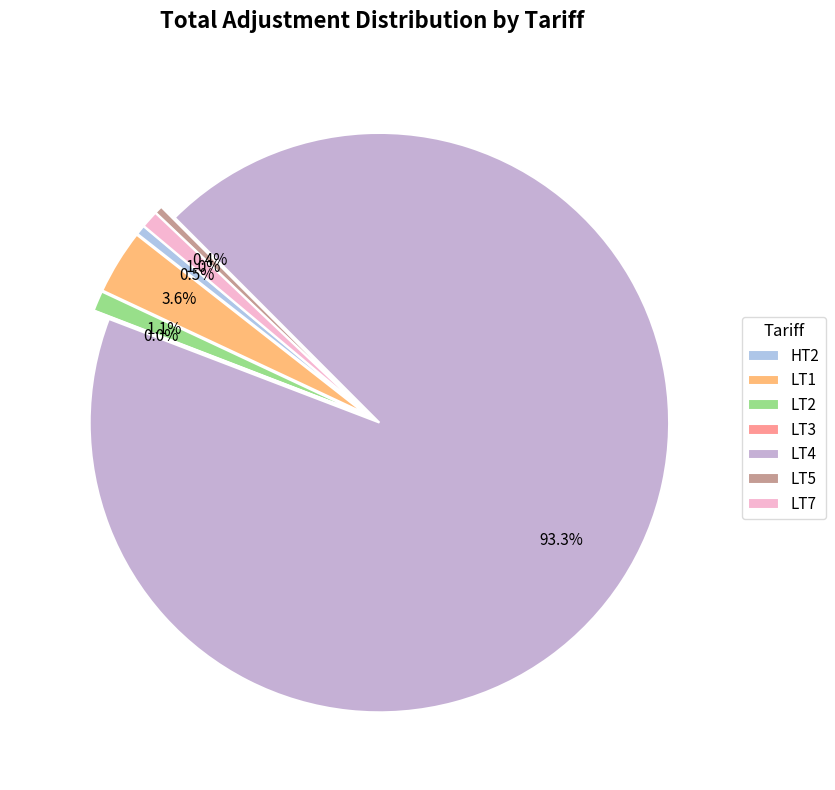

Rank the categories by value from lowest to highest.

LT3, LT5, HT2, LT7, LT2, LT1, LT4